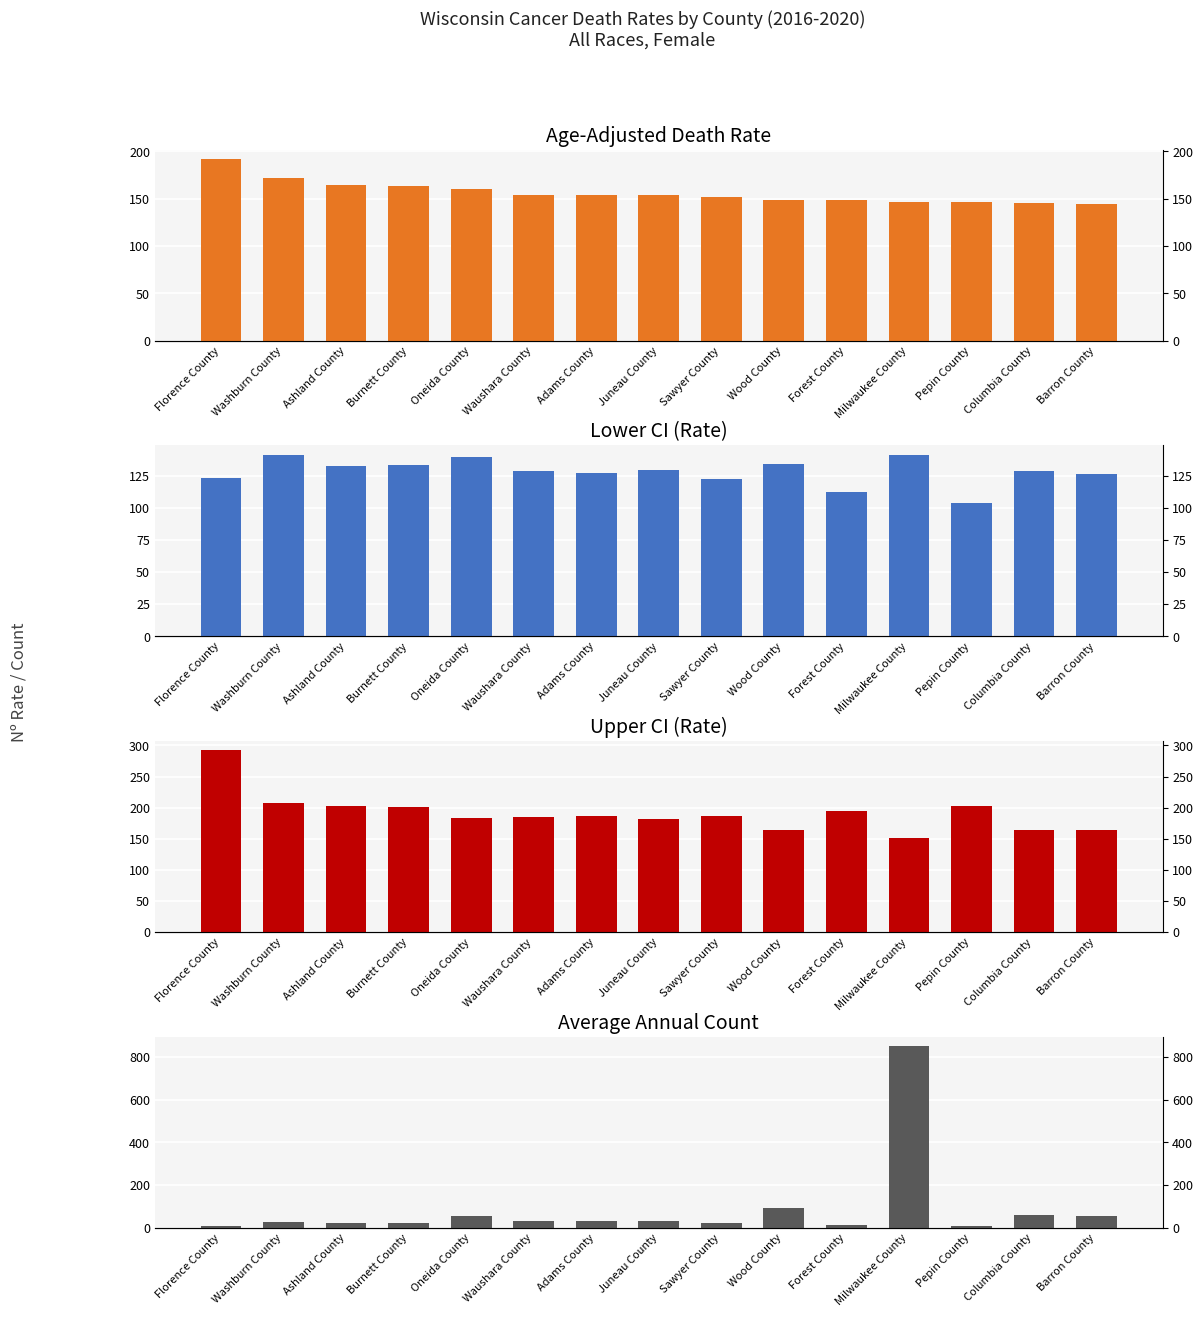

What is the label of the 13th bar from the right?

Ashland County